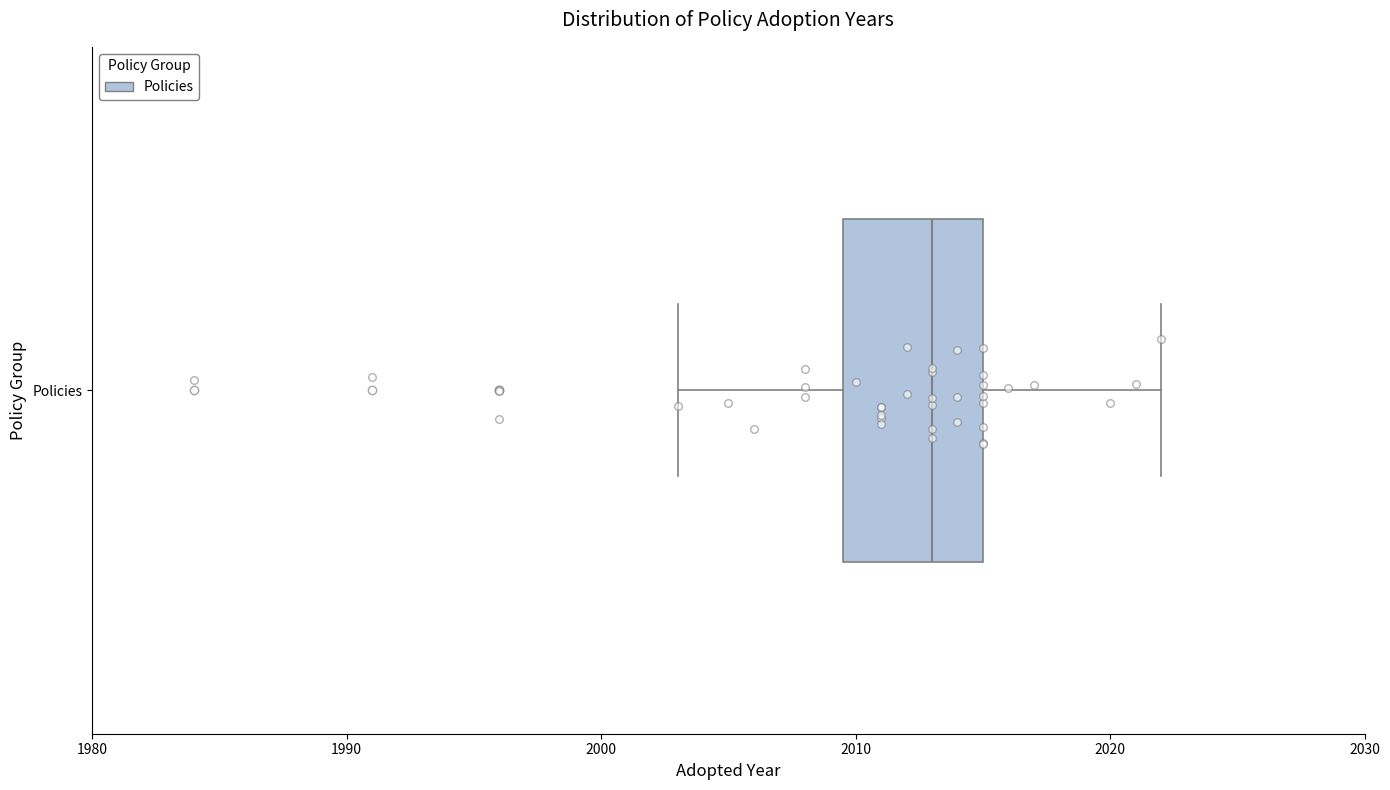

Where does the left whisker of the box for Policies end on the x-axis? The values are not printed on the chart, so give them approximately, as read against the axis.

2003